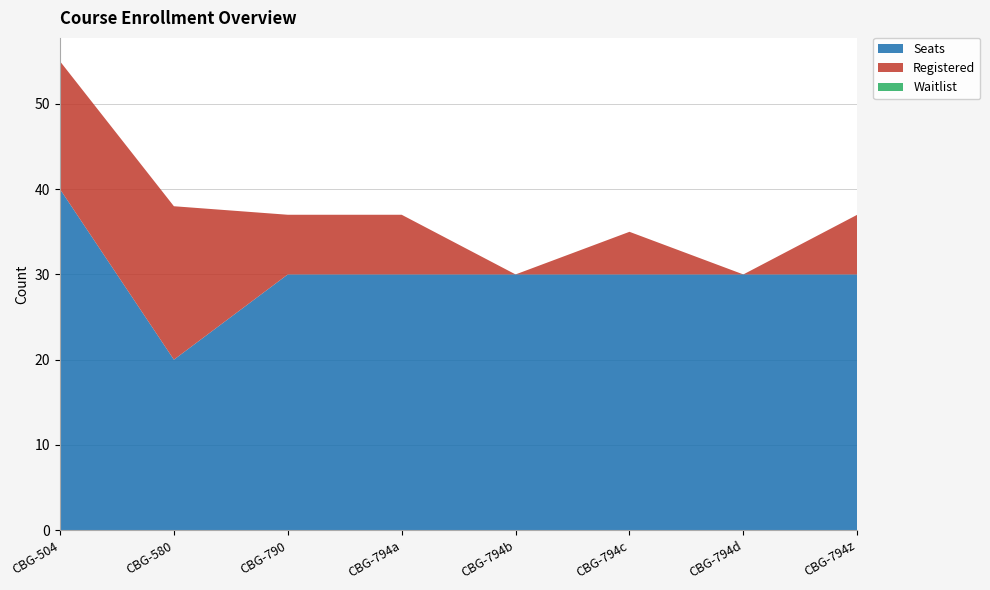

Reading left to right, transcribe all the data shown in this chart.

Seats: 40	20	30	30	30	30	30	30
Registered: 15	18	7	7	0	5	0	7
Waitlist: 0	0	0	0	0	0	0	0